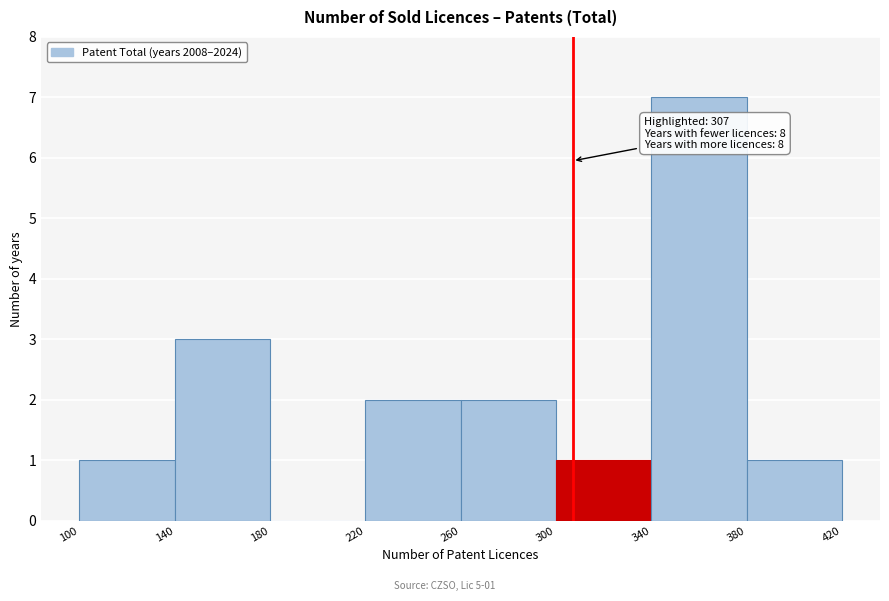

Over which range of the x-axis is the bar tallest?

340 to 380